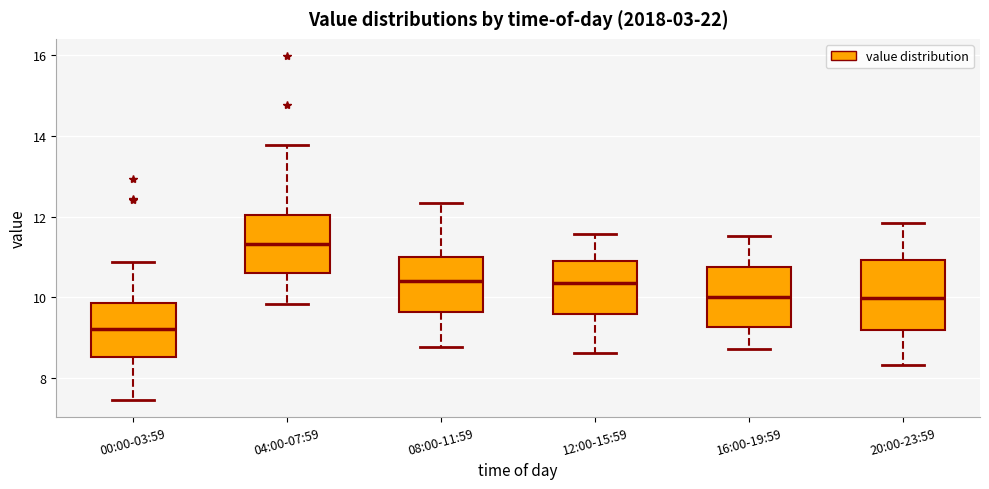

Which box's median line is the highest?

04:00-07:59